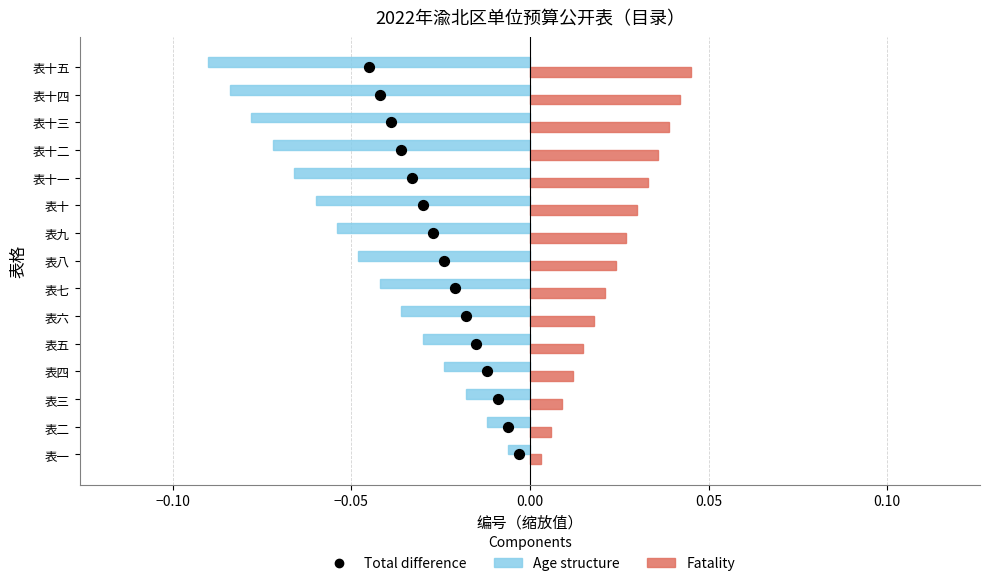

Which series contains the lowest Y value?

Age structure